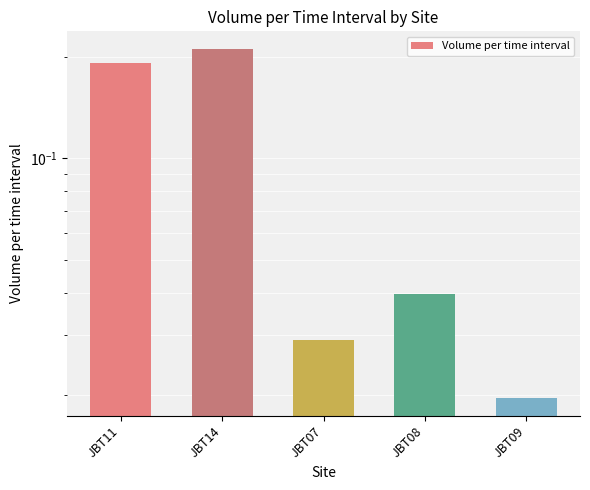

Rank the categories by value from highest to lowest.

JBT14, JBT11, JBT08, JBT07, JBT09